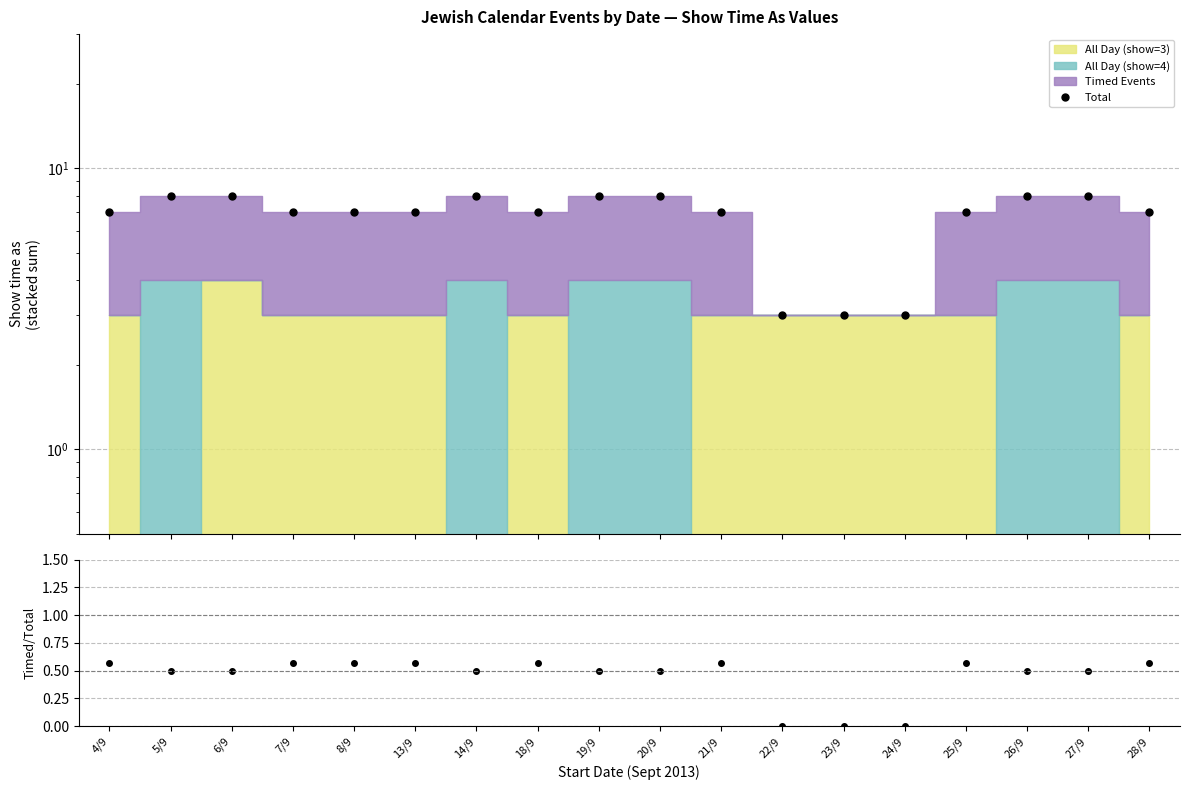

What is the sum of the Total values at 14/9 and 26/9?

16.0